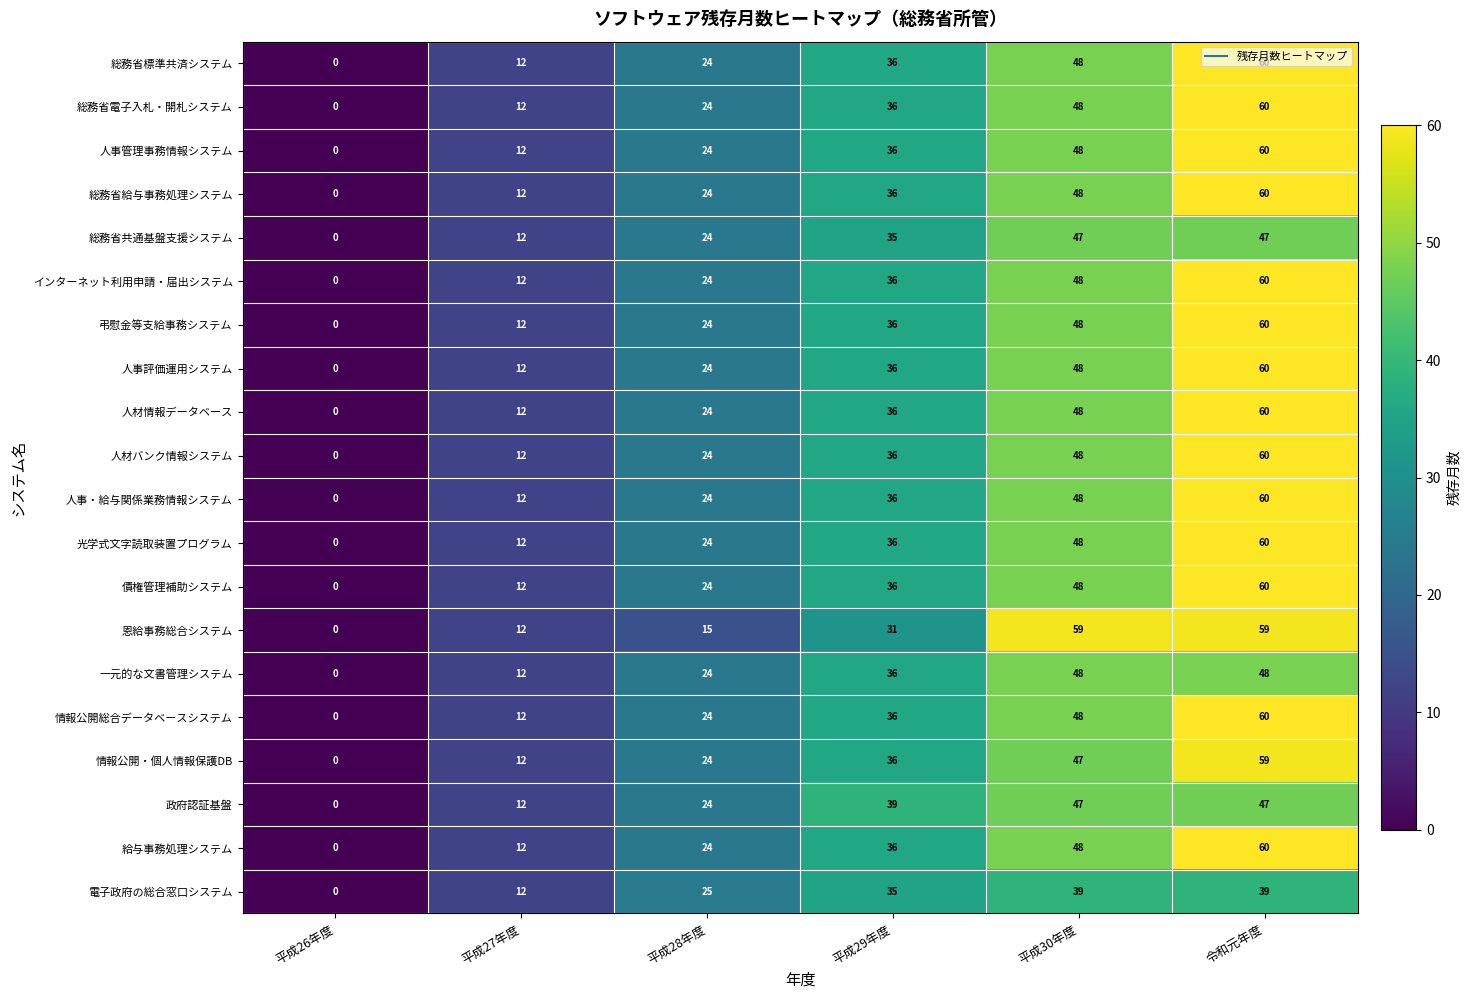

At which label does 弔慰金等支給事務システム reach its peak?

令和元年度